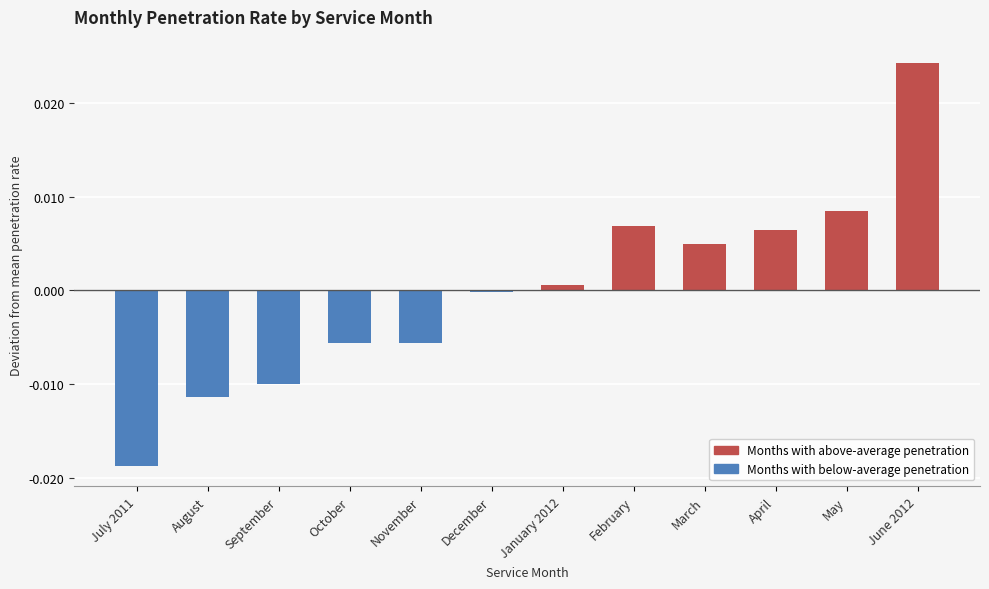

What is the label of the 1st bar from the left?

July 2011